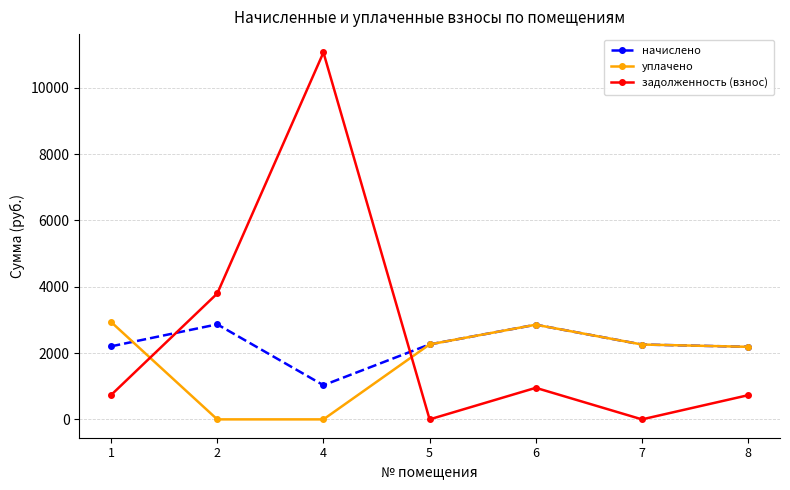

How many lines are shown in the chart?

3